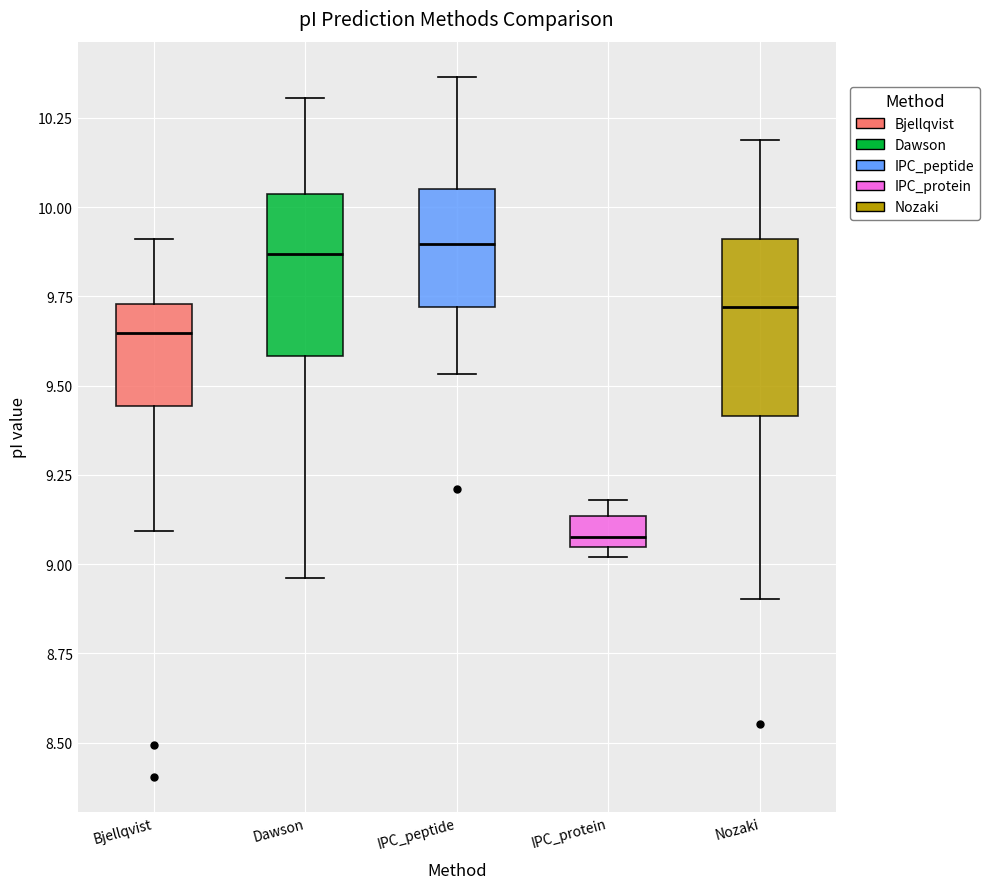

Reading left to right, read every box against the y-axis: the position of its median line, the range the box covers, and the ends of its whiskers. The values are not printed on the chart, so give them approximately, as read against the axis.

Bjellqvist: median 9.65, box 9.45 to 9.75, whiskers 9.10 to 9.90
Dawson: median 9.85, box 9.60 to 10.05, whiskers 8.95 to 10.30
IPC_peptide: median 9.90, box 9.70 to 10.05, whiskers 9.55 to 10.35
IPC_protein: median 9.10, box 9.05 to 9.15, whiskers 9.00 to 9.20
Nozaki: median 9.70, box 9.40 to 9.90, whiskers 8.90 to 10.20